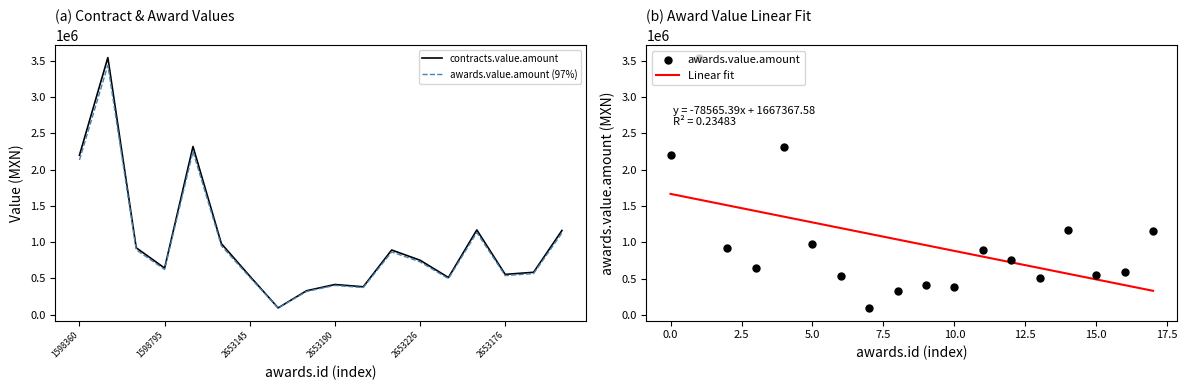

Which series reaches the minimum Y coordinate?

contracts.value.amount